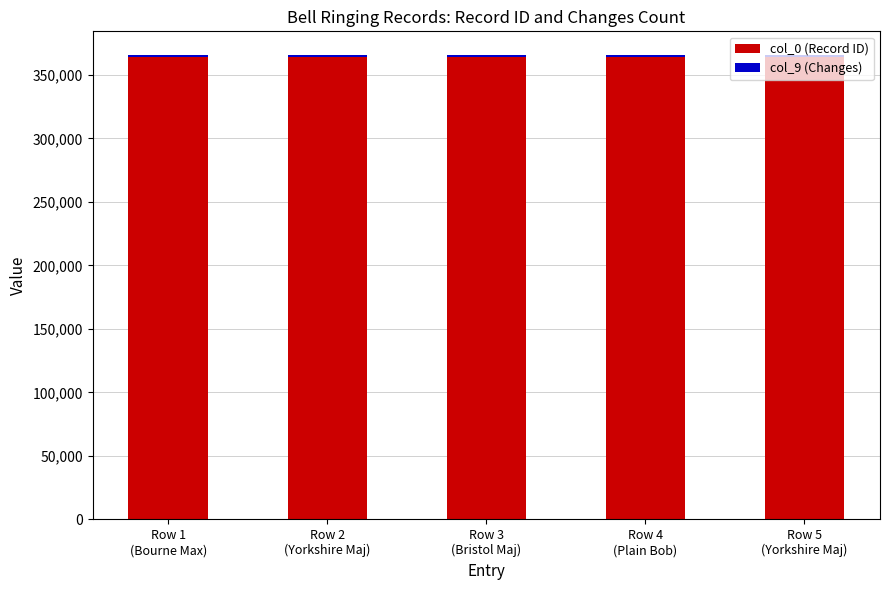

What value does the col_0 (Record ID) series have at Row 1
(Bourne Max), to the nearest 5?

364415